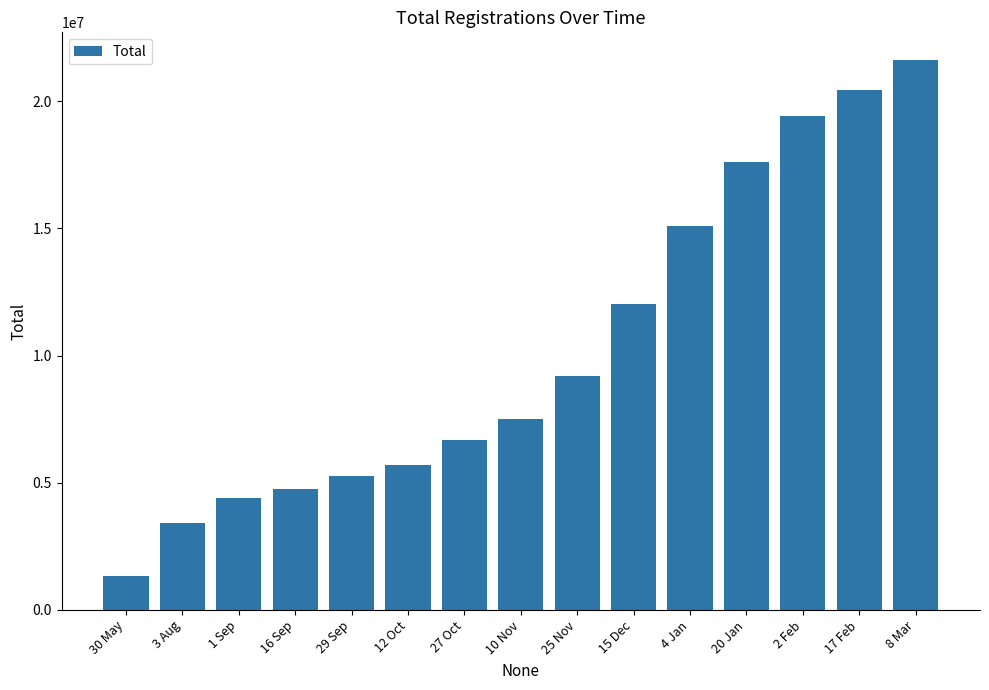

The chart shows a value of 16803572 at 15 Dec. True or false?

False